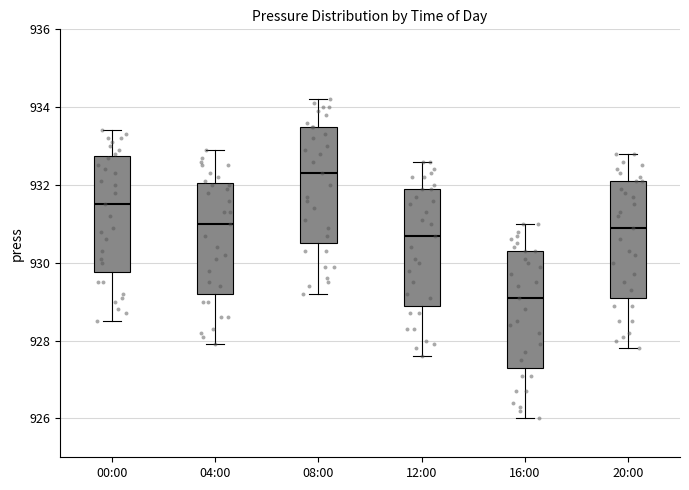

Which box has the lowest median line?

16:00